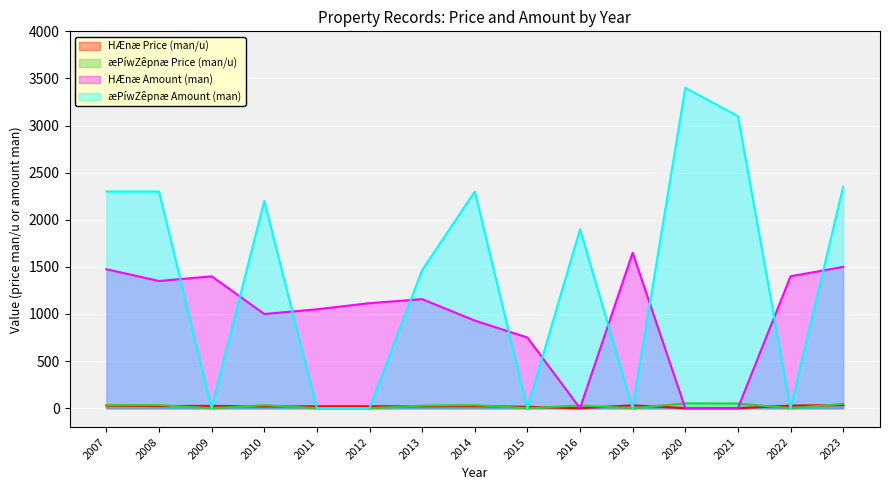

Does the chart display data point markers on the line(s)?

No